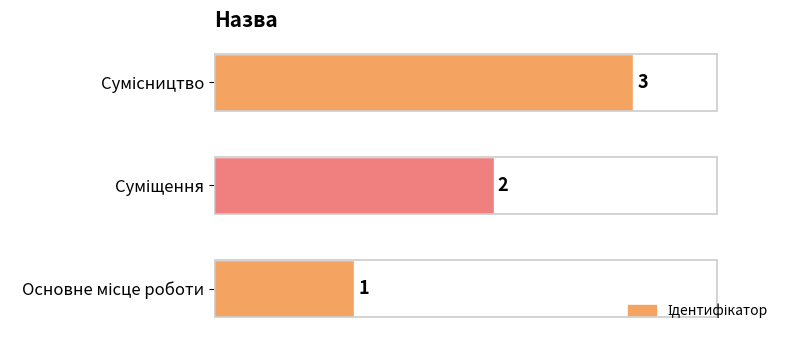

What is the maximum value shown in the chart?

3